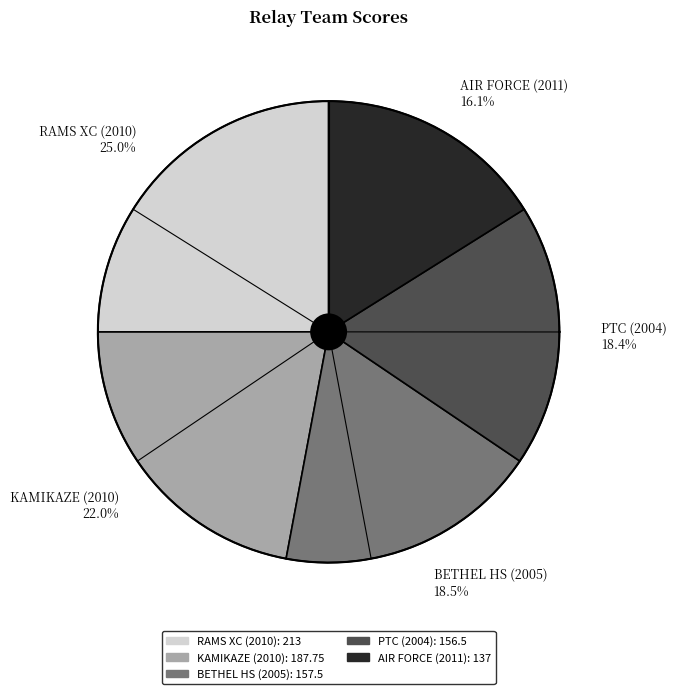

To the nearest percent, what is the difference between the largest and smallest slice percentages?

9%